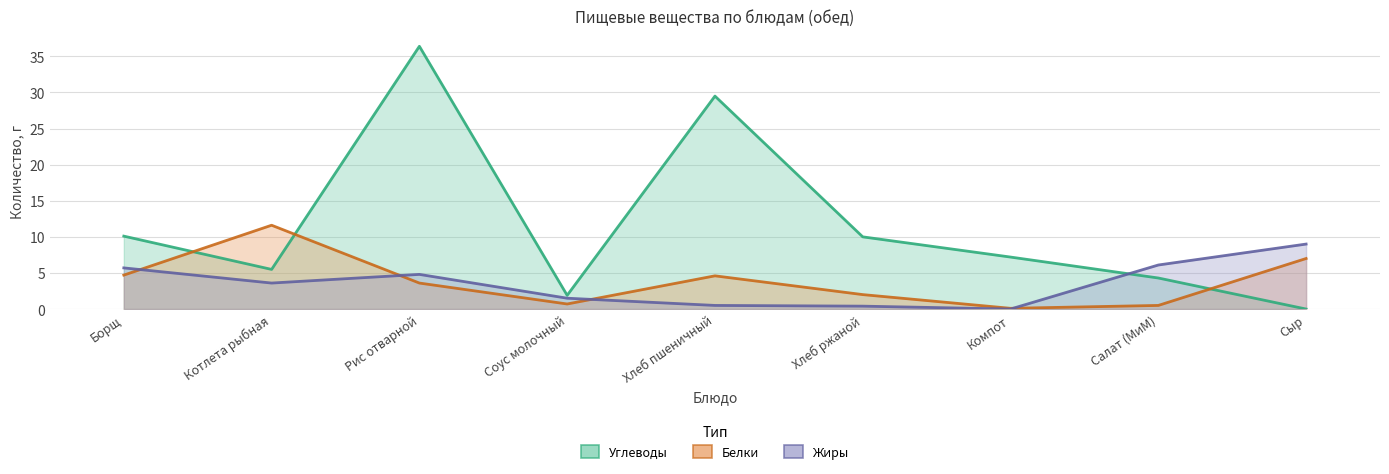

Which series has the largest total across all categories?

Углеводы